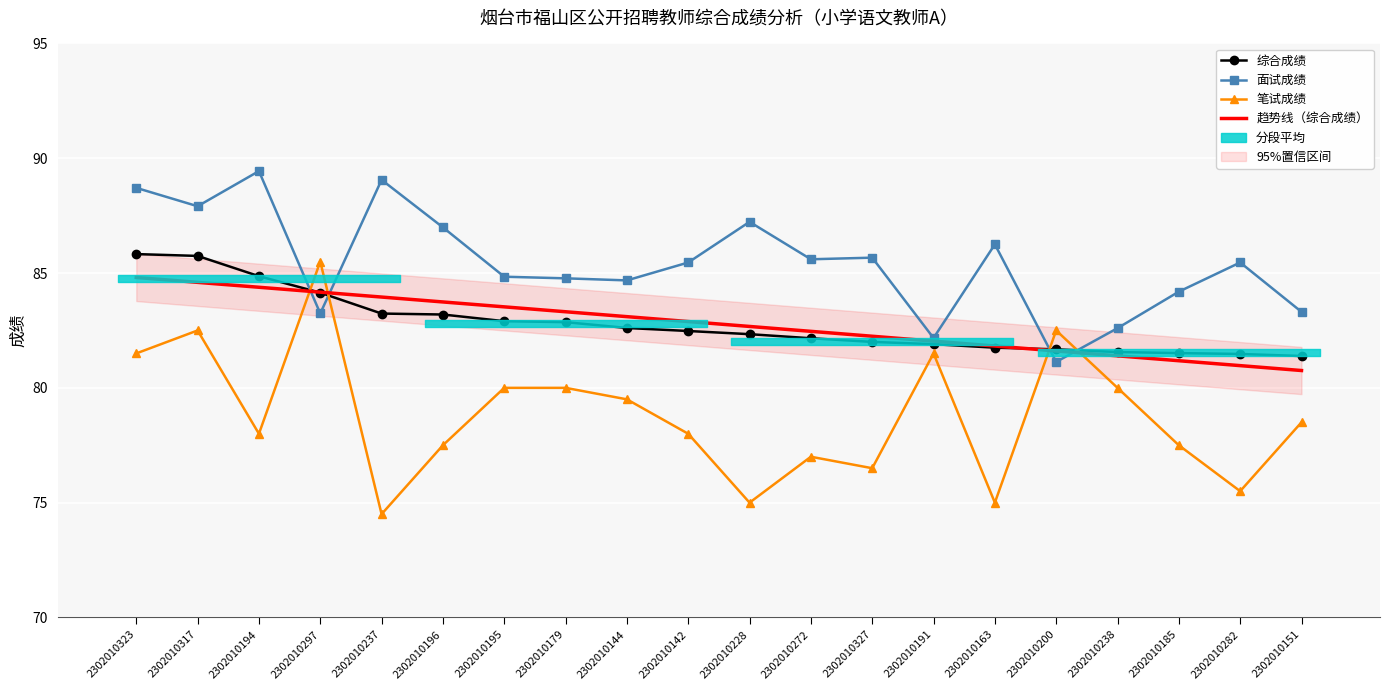

What is the sum of all 笔试成绩 values?

1576.0